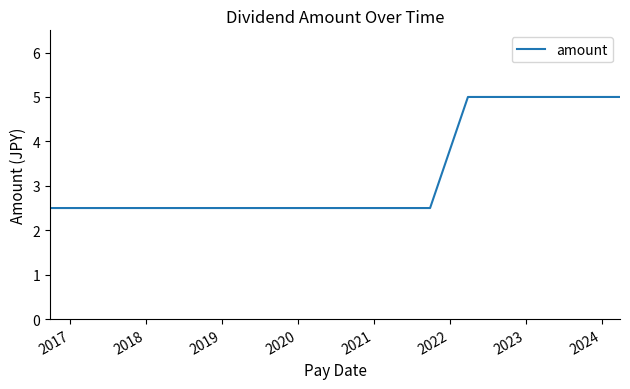

What is the maximum value shown in the chart?

5.0